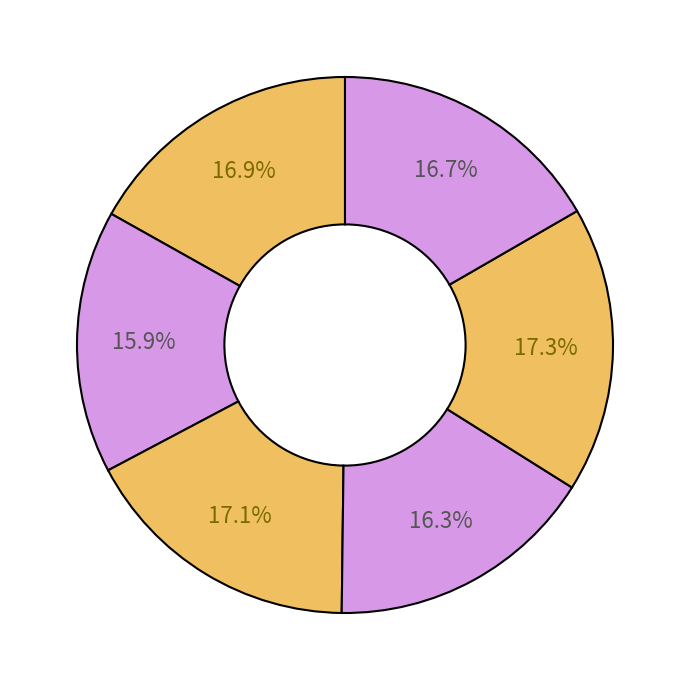

How many segments does this pie chart have?

6